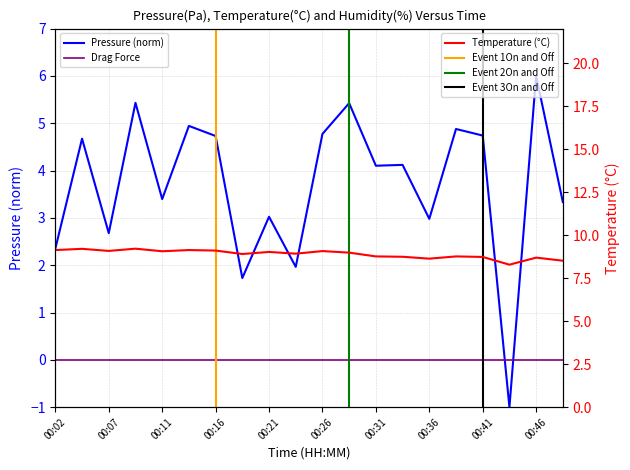

True or false: pressure and temperature cross at least once.

False